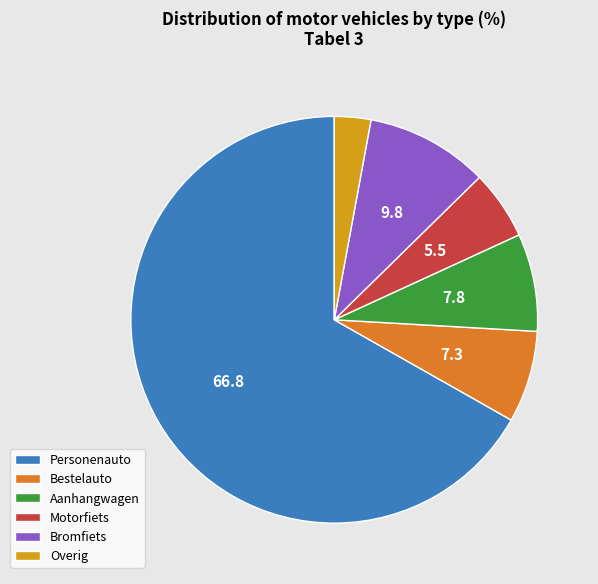

Combined, do Personenauto and Bestelauto account for over 50%?

Yes